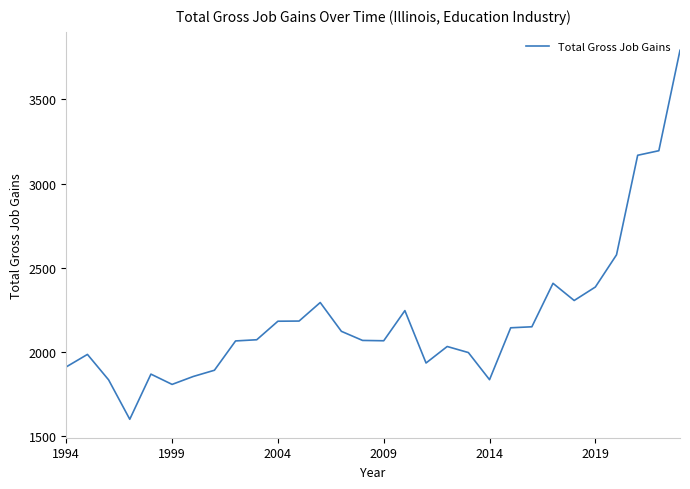

What is the smallest value displayed?

1601